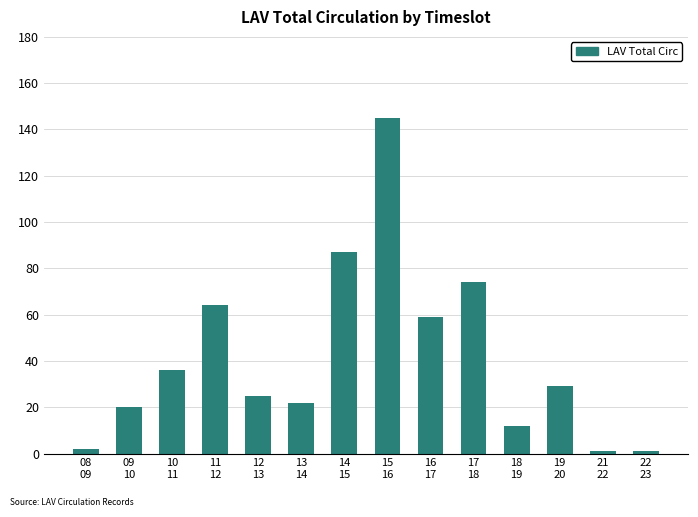

Where is the data nearest to the value 73?

17
18